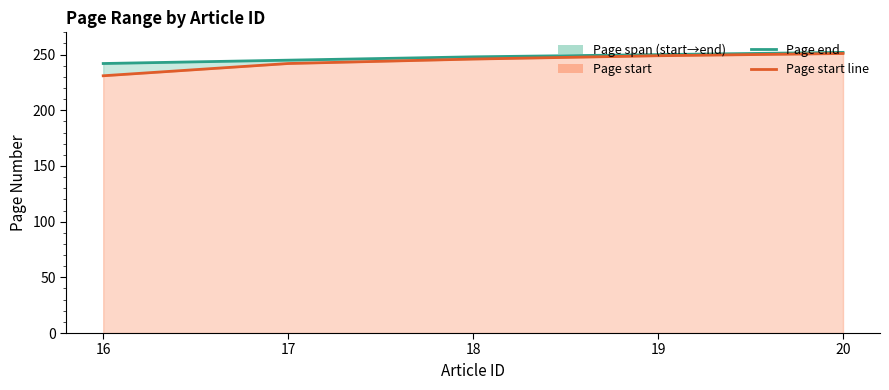

What is the total value across all series at 19?

499